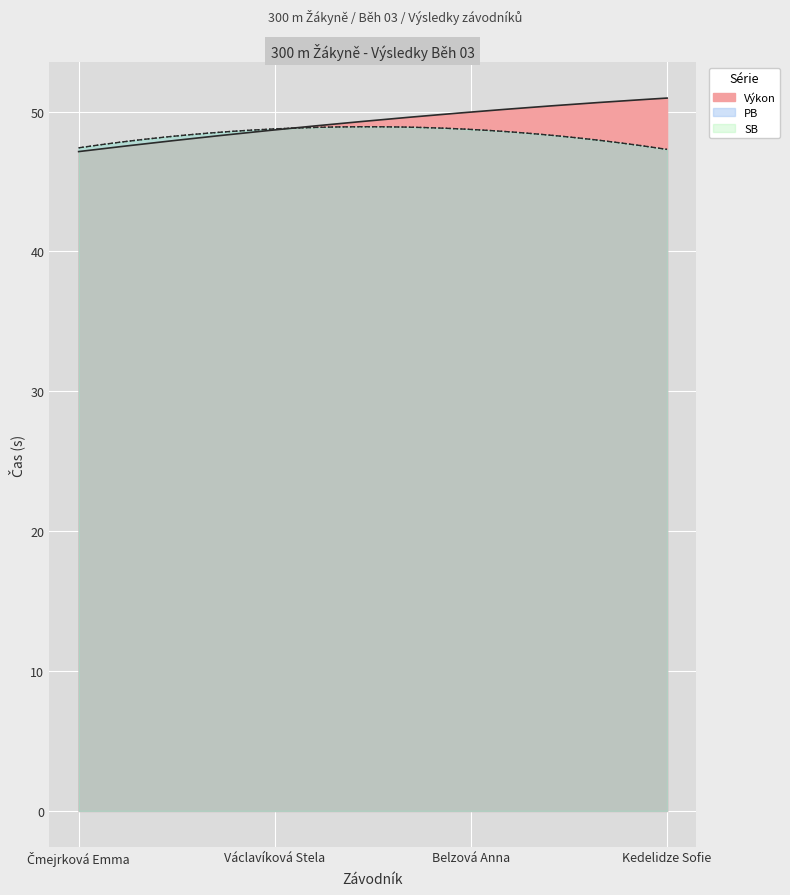

What is the spread (max minus min) of values at Kedelidze Sofie?

3.3